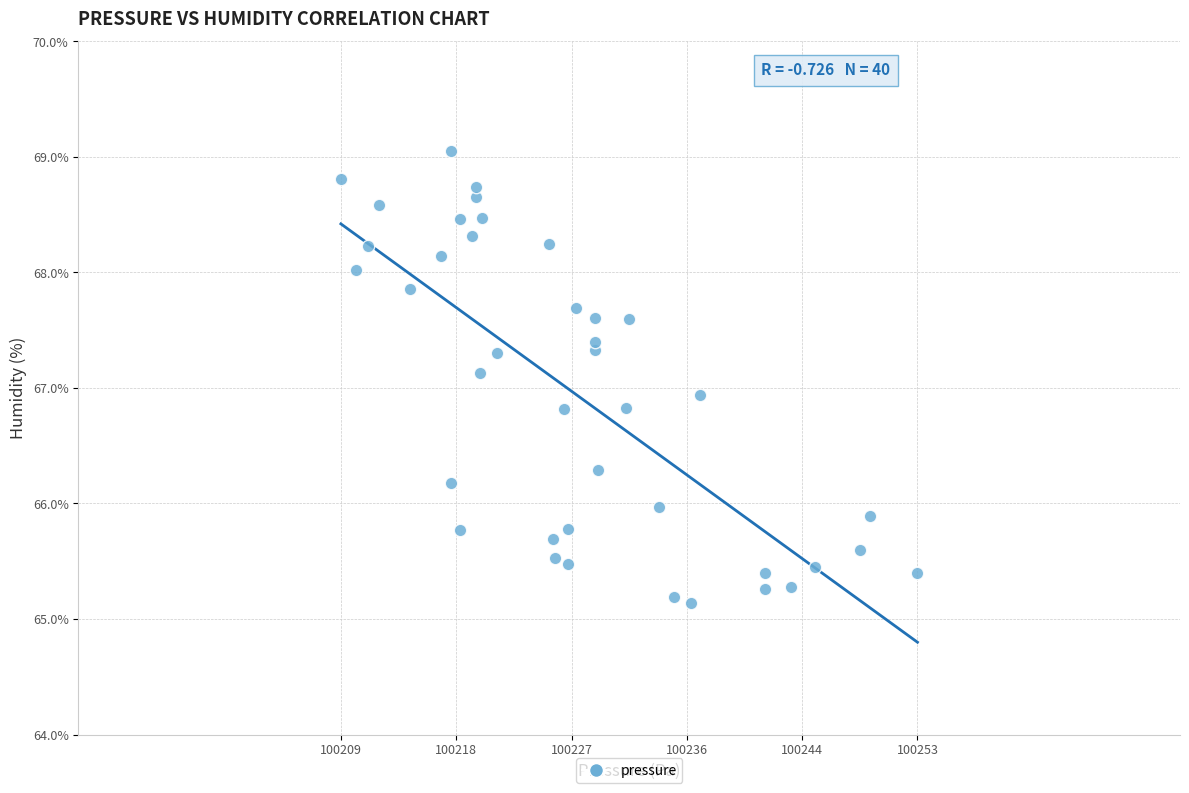

What Y value in the scatter plot is closest to 67?

66.9